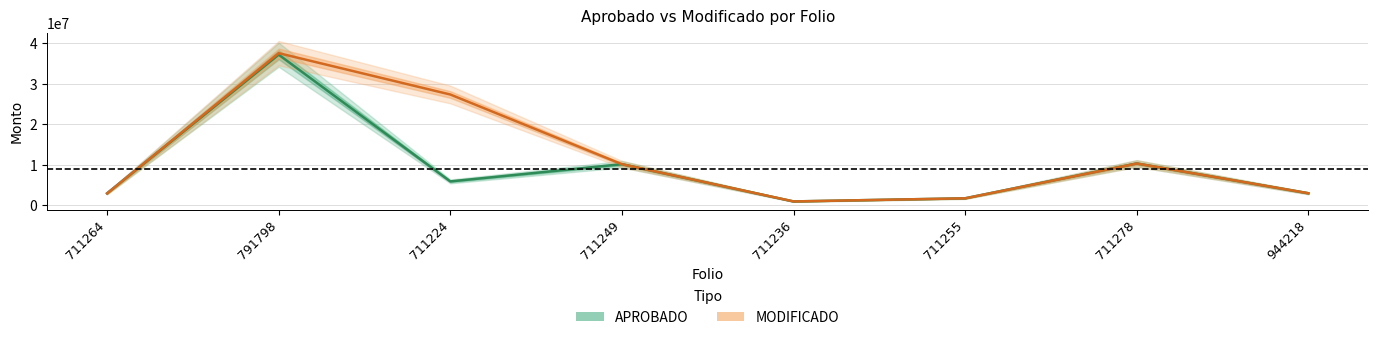

What is the difference between the MODIFICADO values at 791798 and 944218?

34582094.4